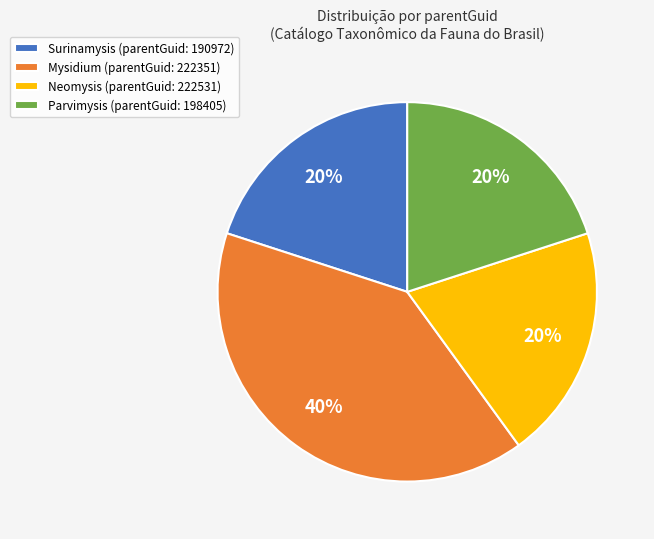

Does Mysidium (parentGuid: 222351) represent more than half of the total?

No